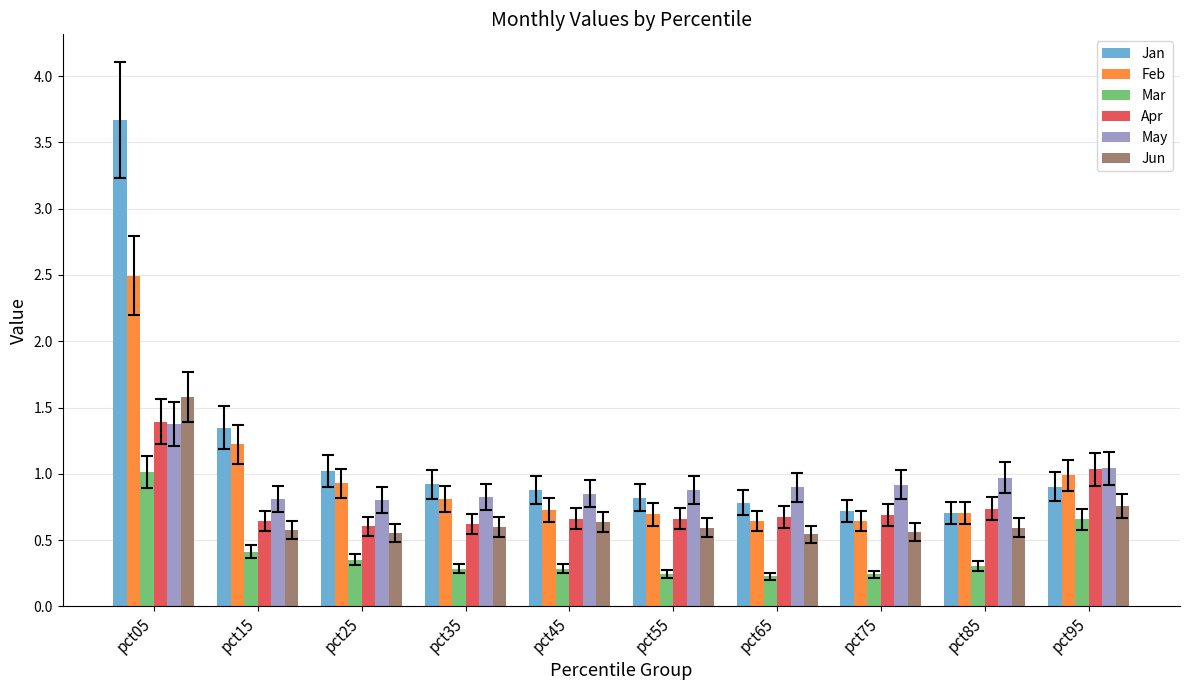

What is the sum of the Jan values at pct05 and pct45?

4.5